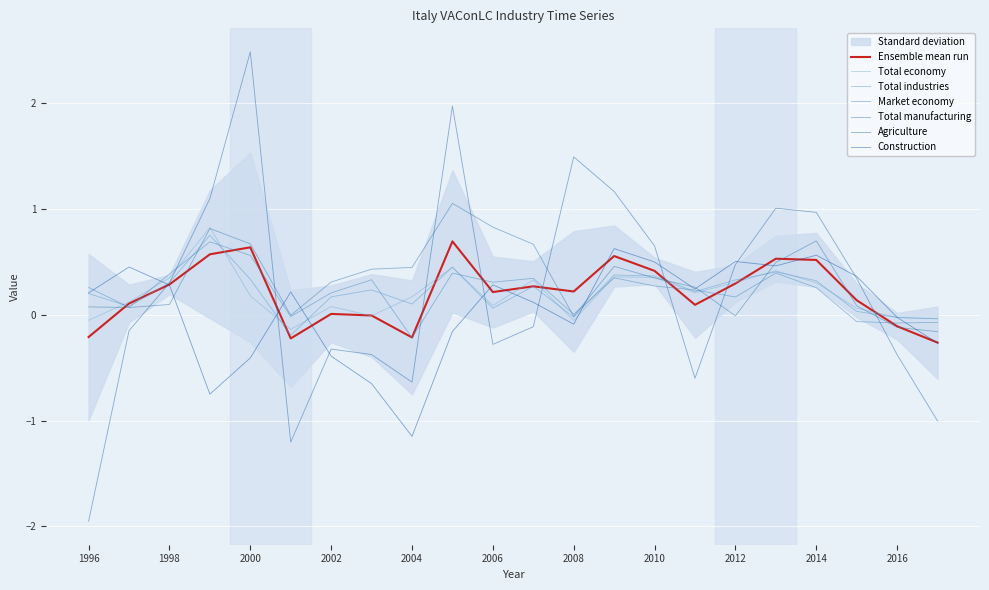

At which label does Total economy first exceed 0?

1997